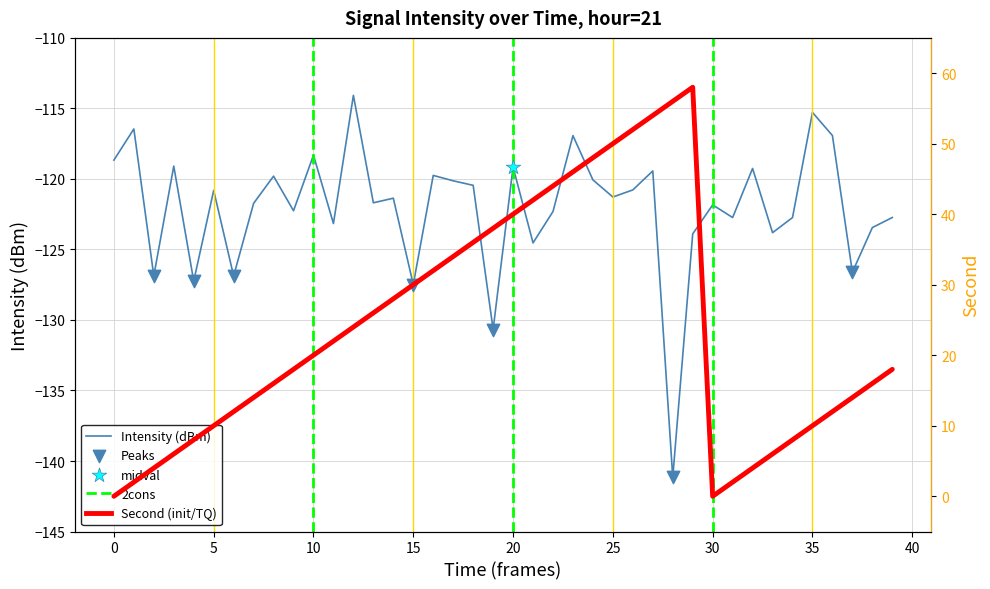

Which series has the largest total across all categories?

second